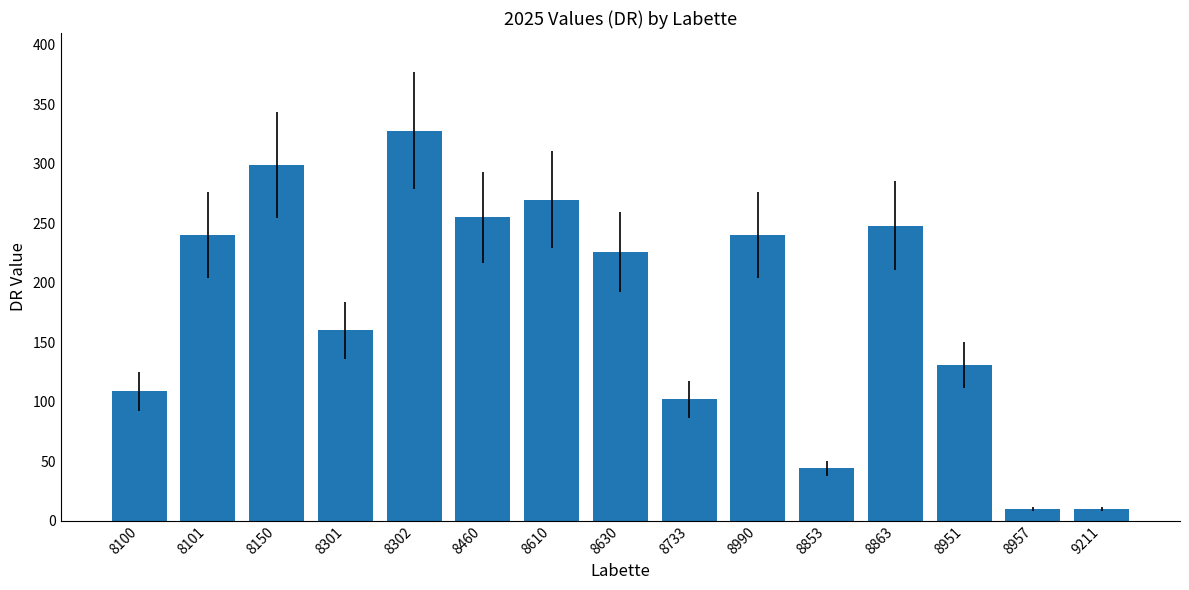

At which label does the data first exceed 226?

8101